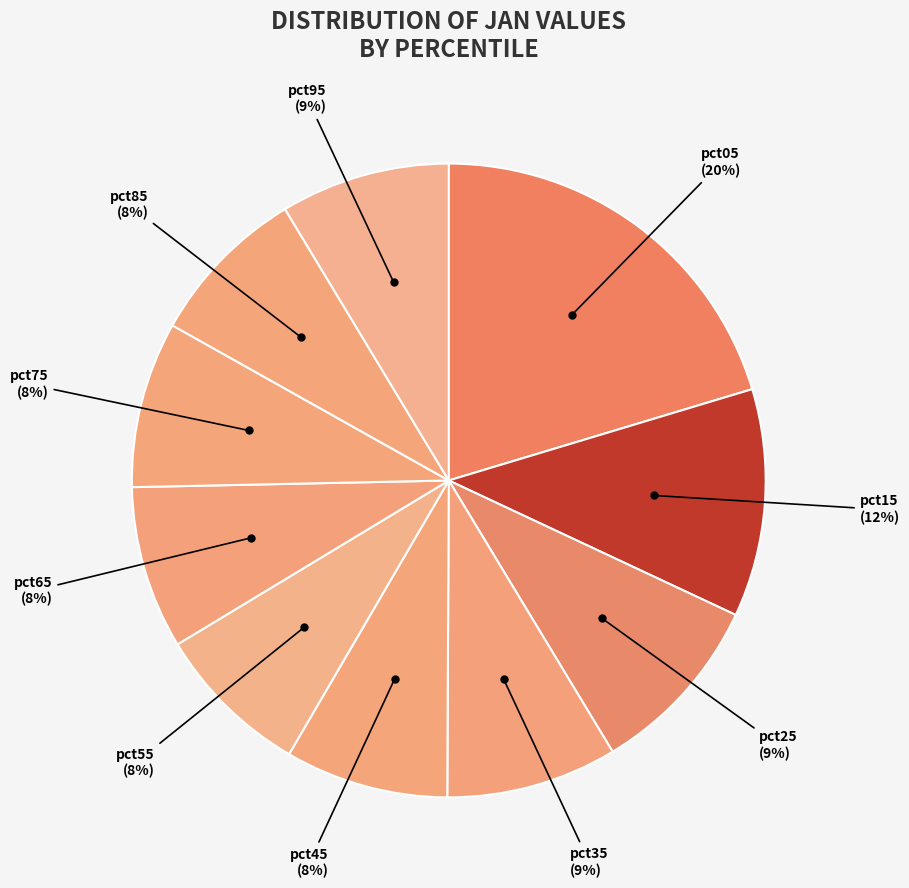

Count the number of slices in the pie.

10